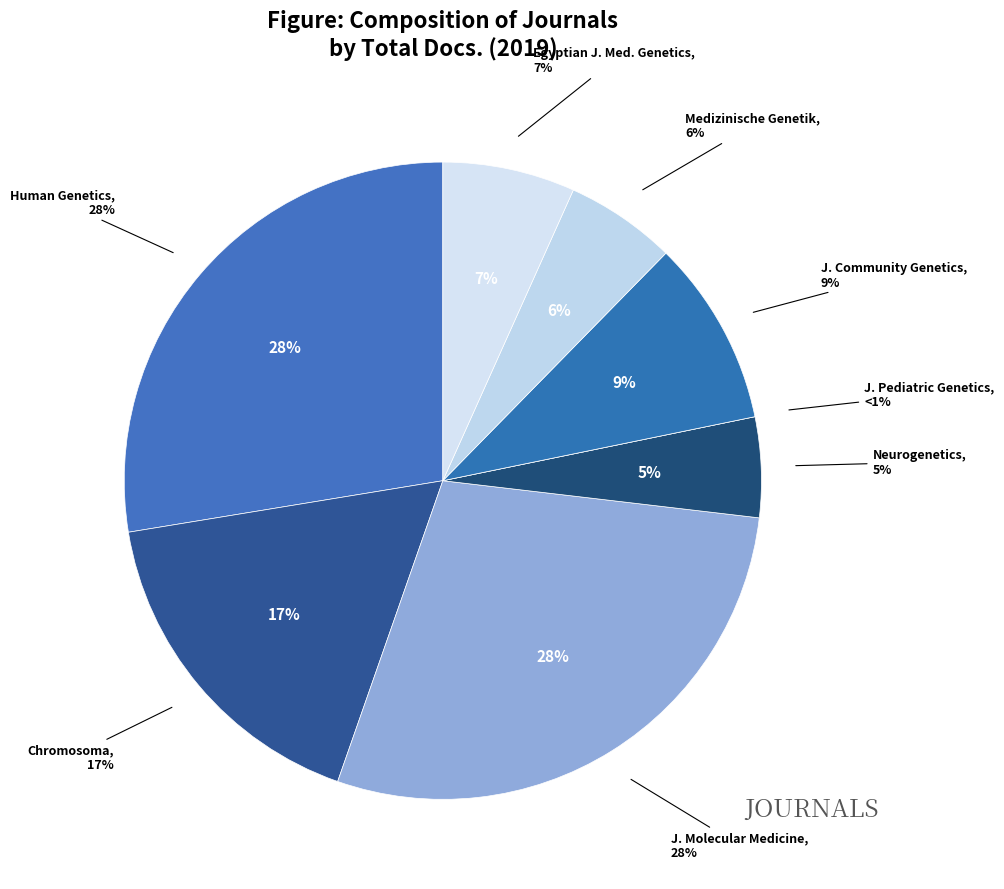

Which slice is the smallest?

Journal of Pediatric Genetics